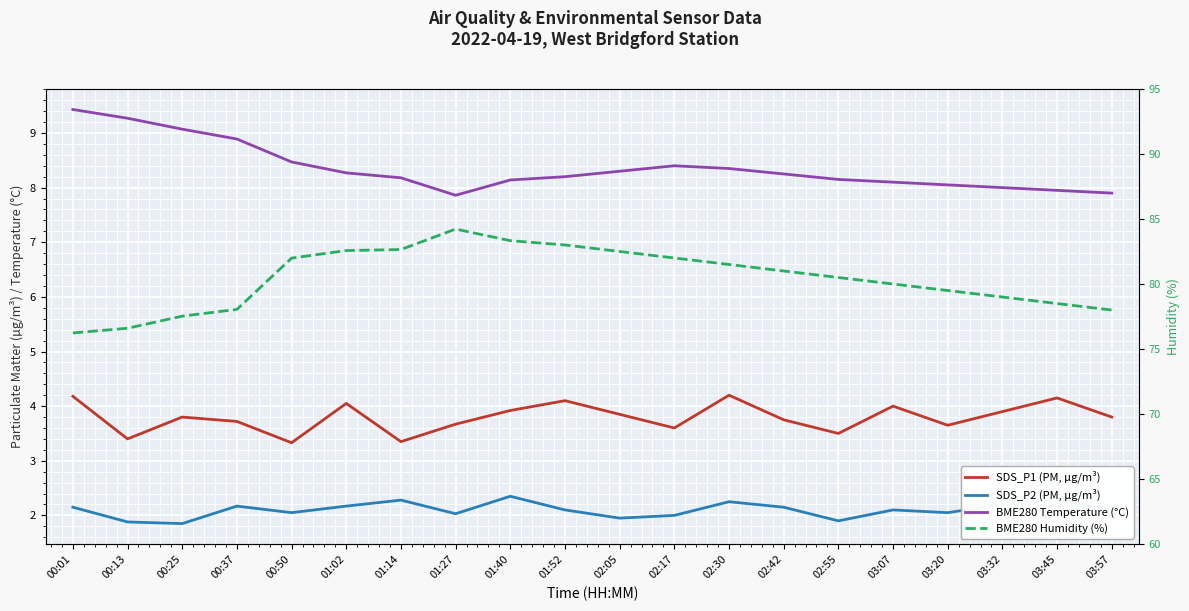

At which category does SDS_P1 (PM, µg/m³) reach its first local peak?

00:25